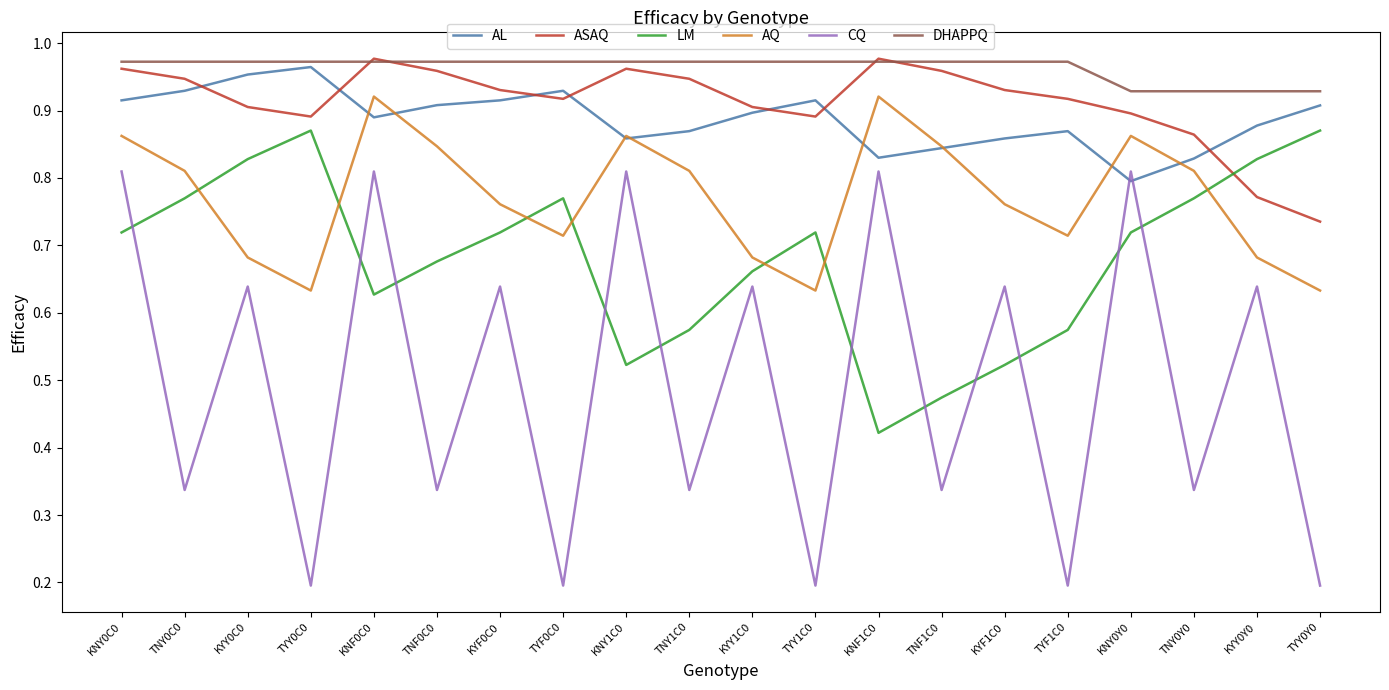

True or false: CQ and AQ intersect in this chart.

False